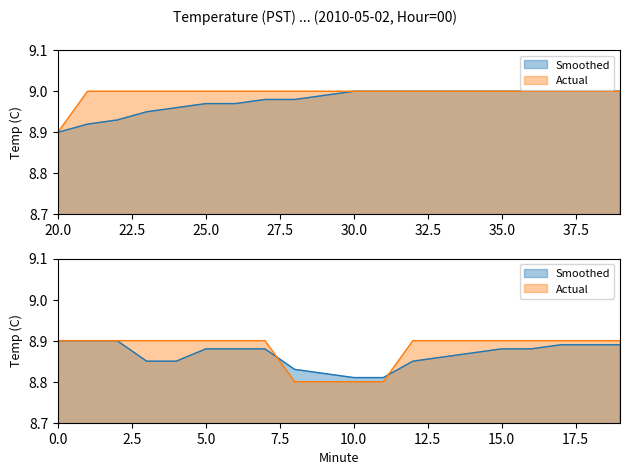

Which series ends up on top after the final intersection of Smoothed and Actual?

Actual